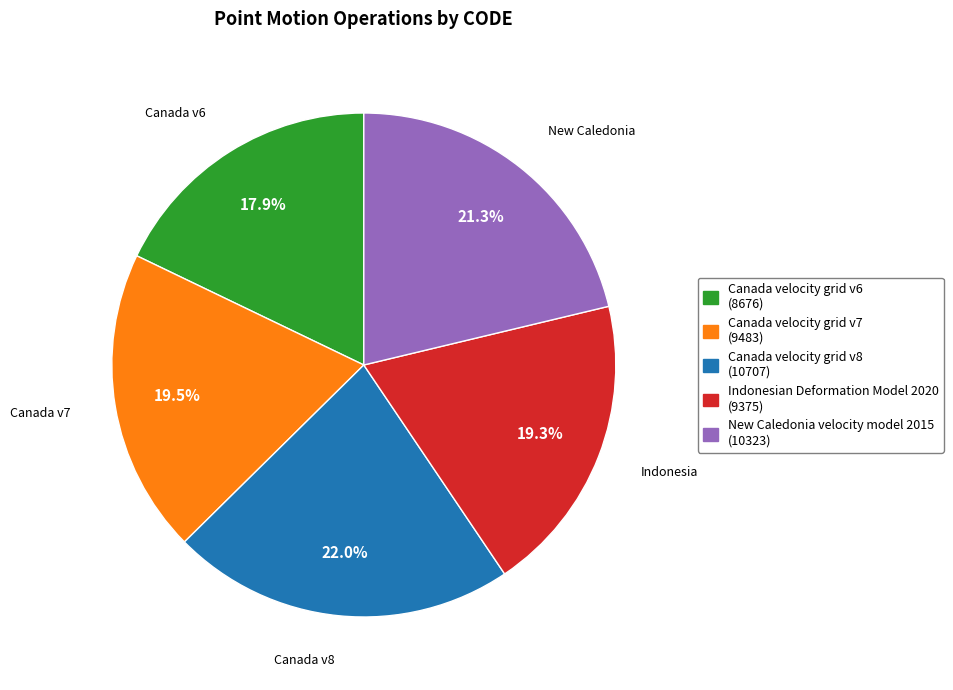

Which slice is the smallest?

Canada velocity grid v6